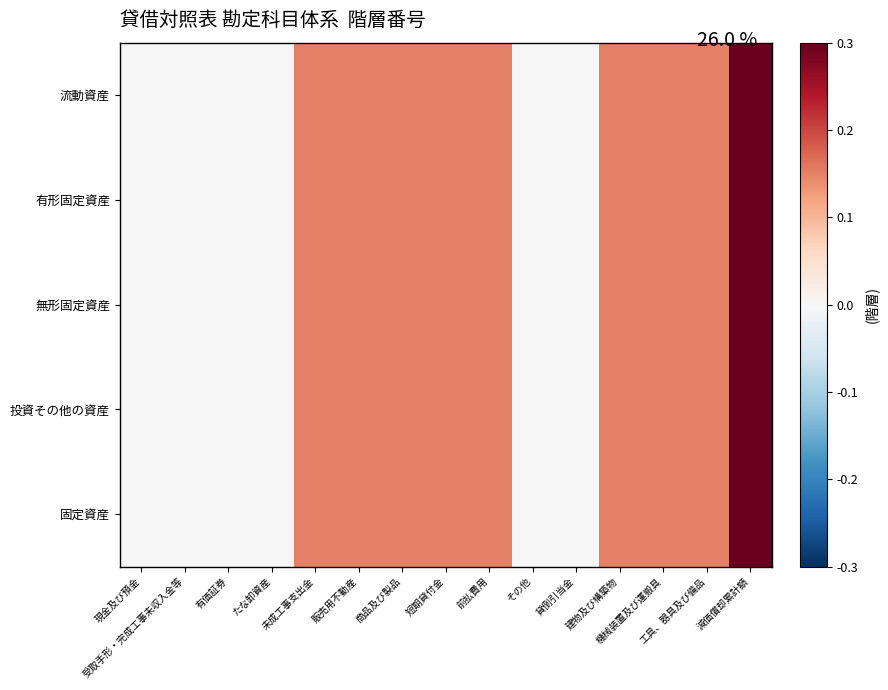

Which series changed the most between 有価証券 and 減価償却累計額?

流動資産